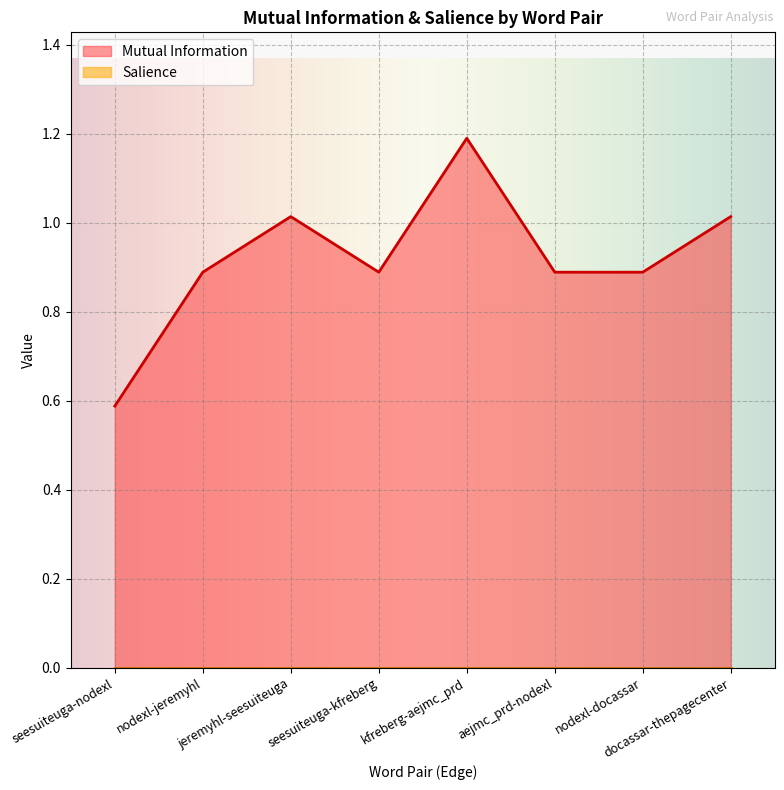

At which category does the data reach its first local peak?

jeremyhl-seesuiteuga